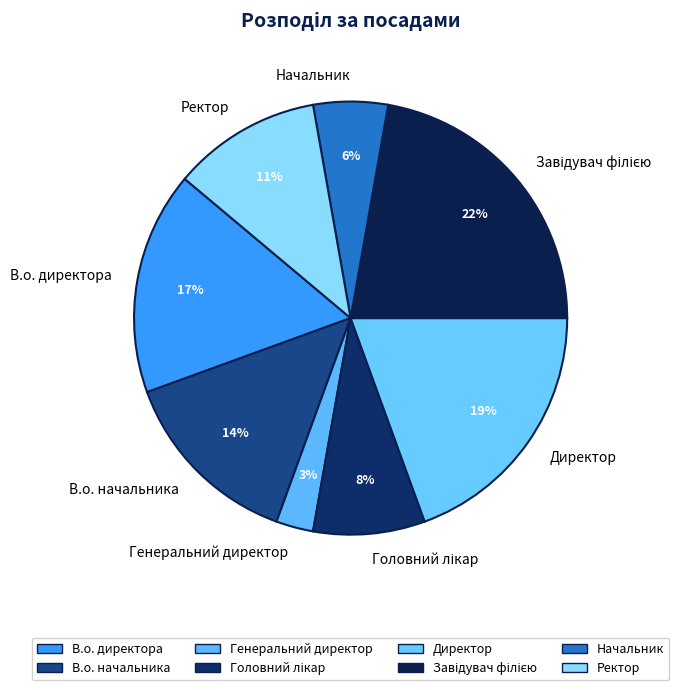

To the nearest percent, what is the difference between the largest and smallest slice percentages?

19%